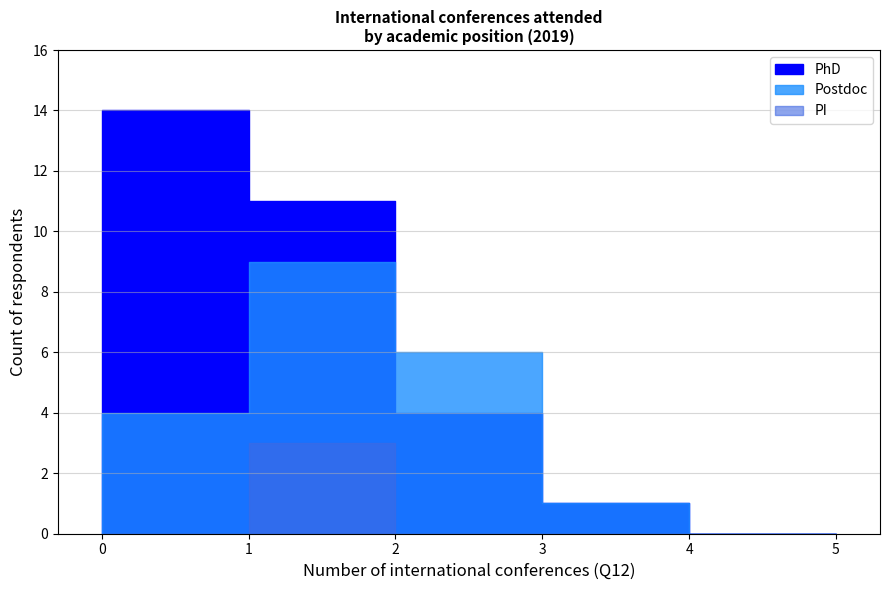

How many distinct data groups are displayed?

3